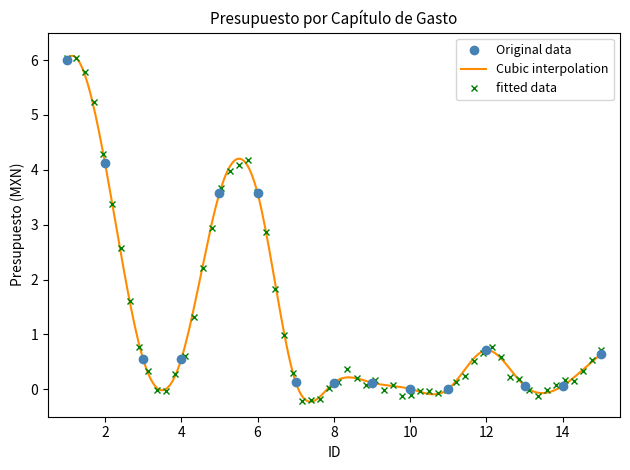

The value at 15 is 0.1. True or false?

False